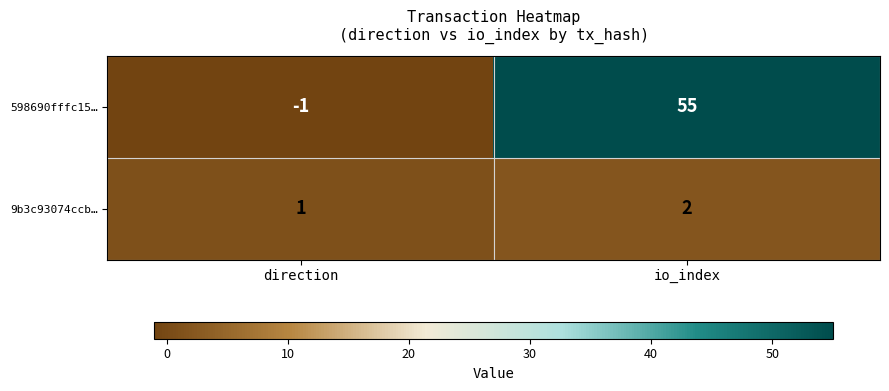

How many series are shown in this chart?

2